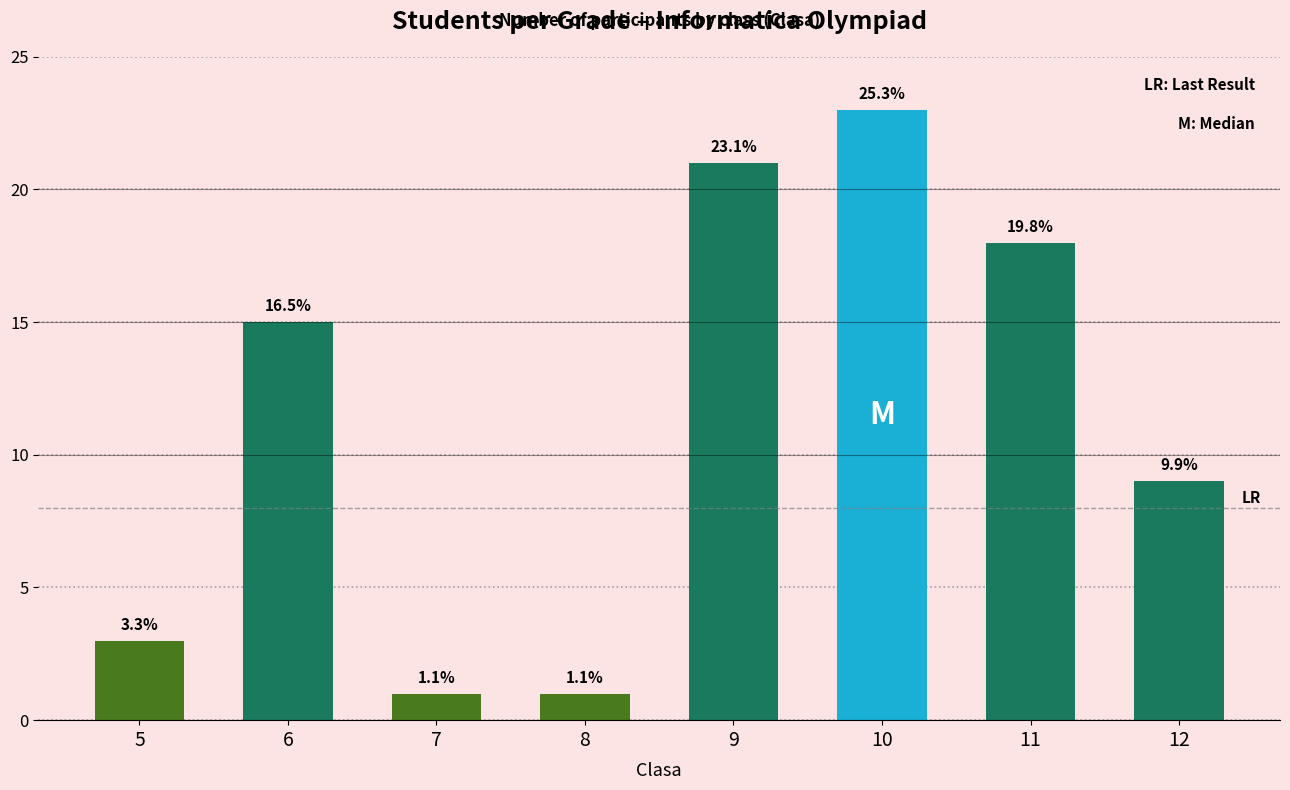

What is the average value?

11